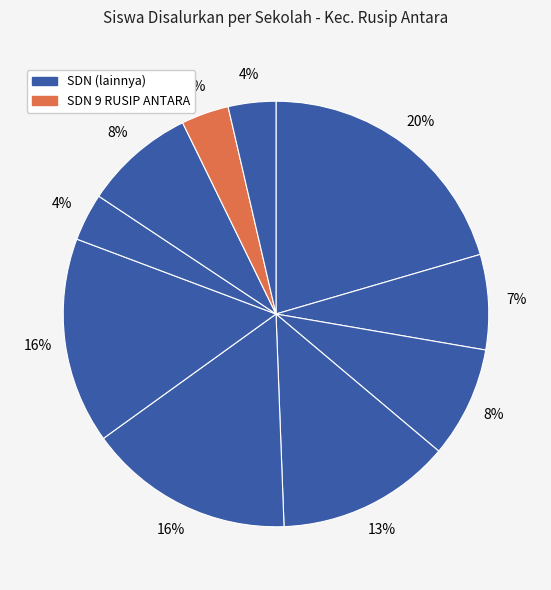

How many segments does this pie chart have?

10